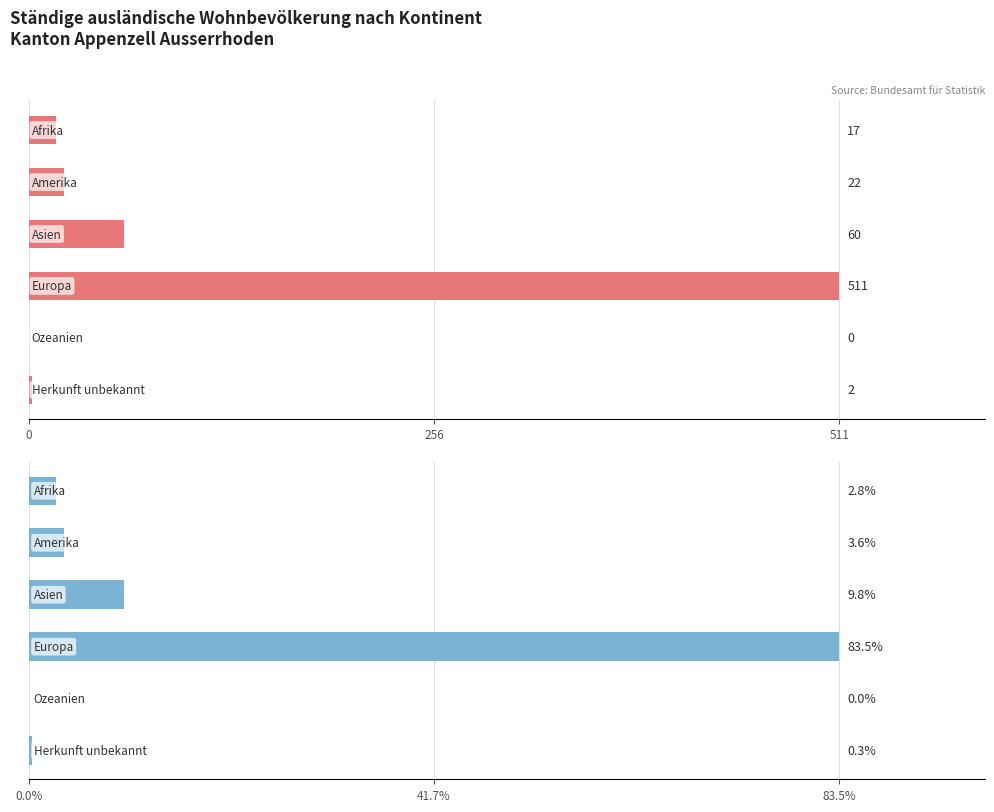

What is the difference between the second highest and second lowest values in the Anteil (%) series?

9.5